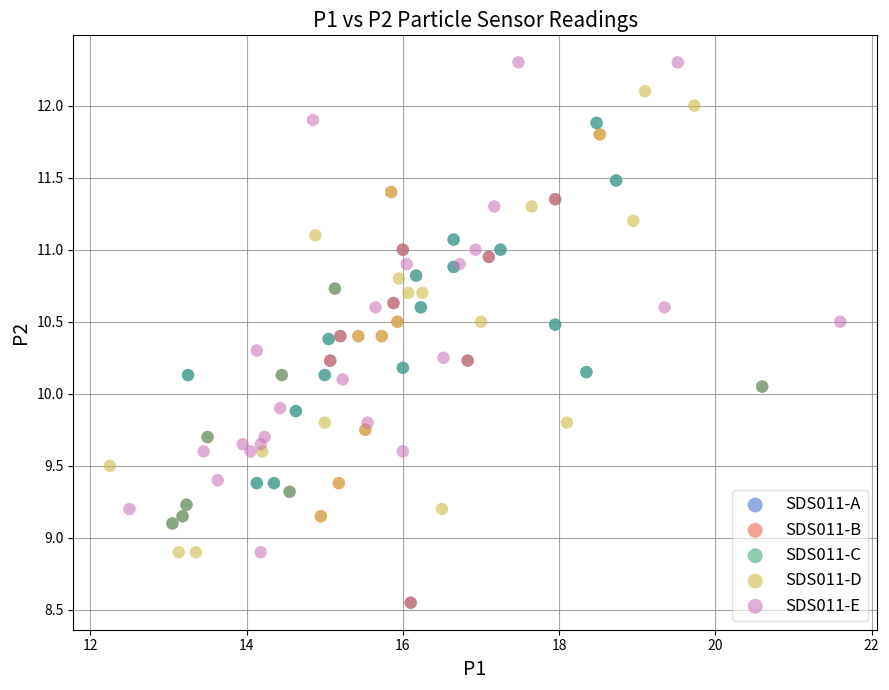

What are all the series names shown in the legend?

SDS011-A, SDS011-B, SDS011-C, SDS011-D, SDS011-E